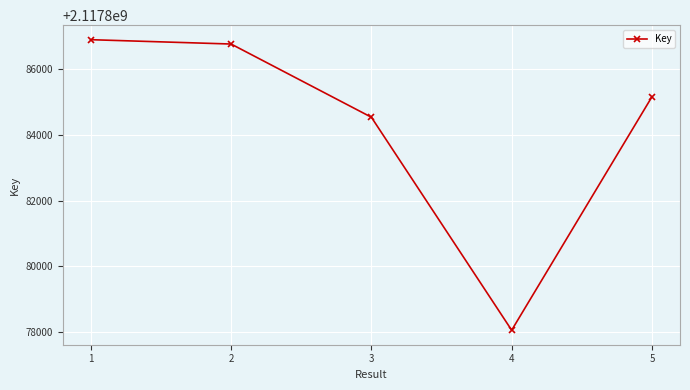

Approximately how many times larger is the value at 1 compared to 2?

1.0